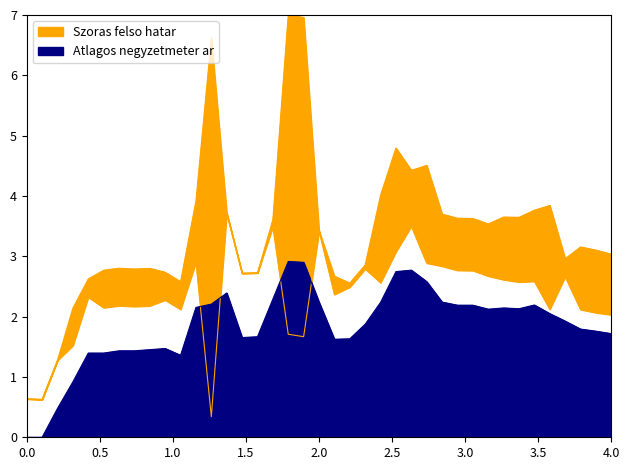

What is the highest value of the Szoras also hatar series?

3.7